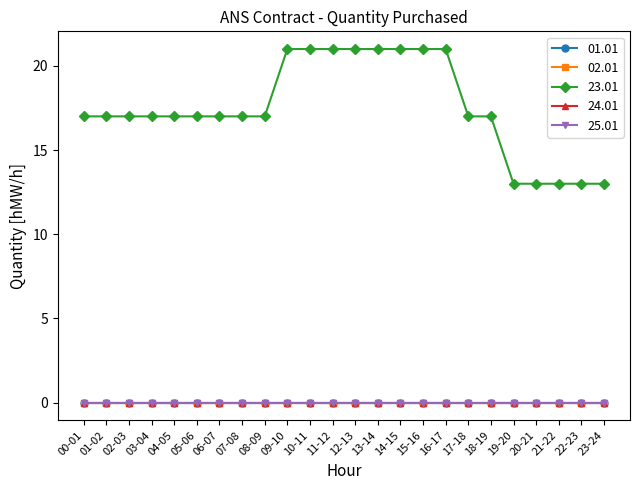

How many lines are shown in the chart?

5